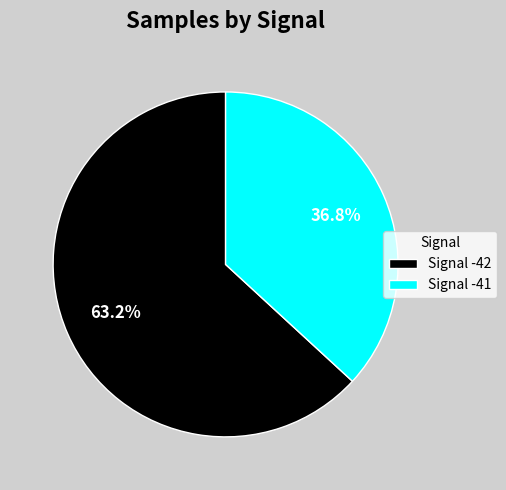

To the nearest percent, what is the average slice percentage?

50%